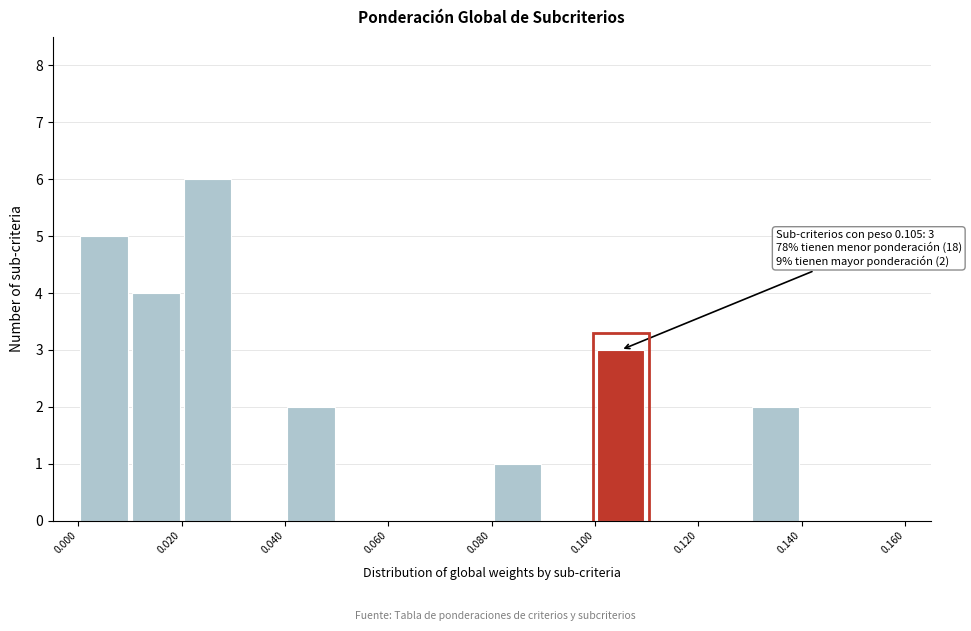

Over which range of the x-axis is the bar tallest?

0.02 to 0.03